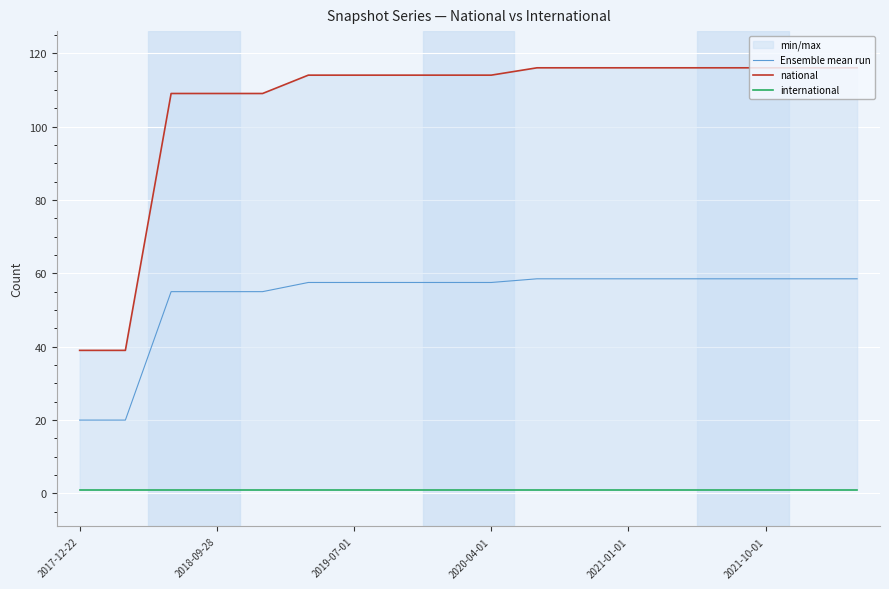

How many lines are shown in the chart?

3